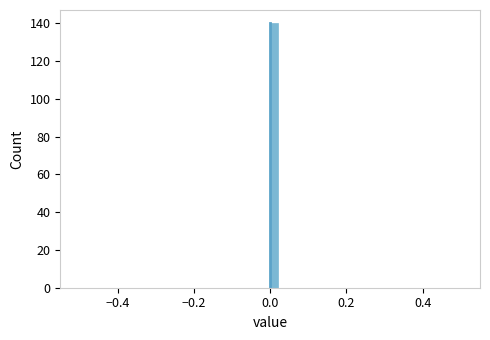

Around what value on the x-axis is the tallest bar? Give the approximate position of its centre, as read against the axis.

0.02